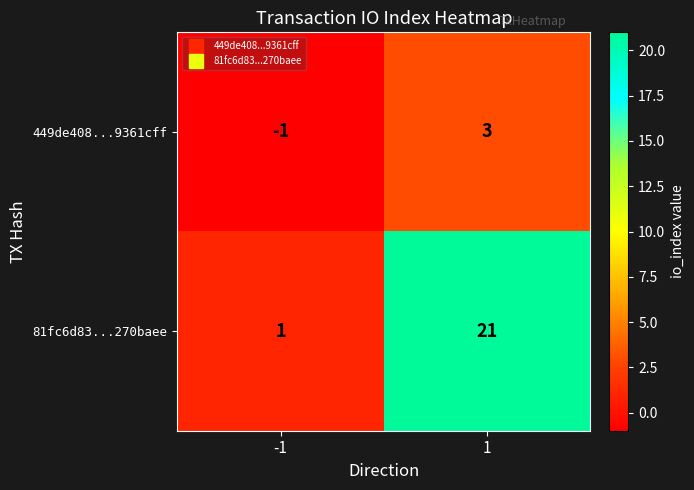

The 81fc6d83...270baee series shows 21 at 1. True or false?

True